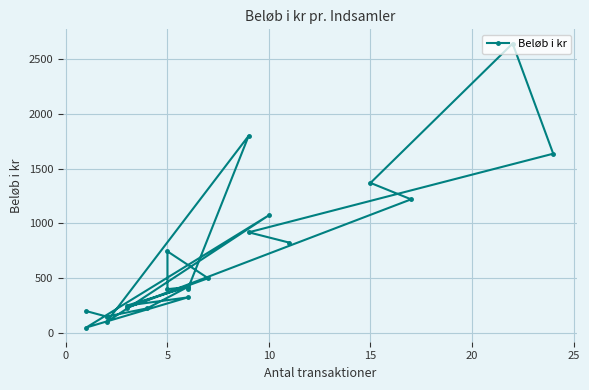

How many data points are above 420?

10